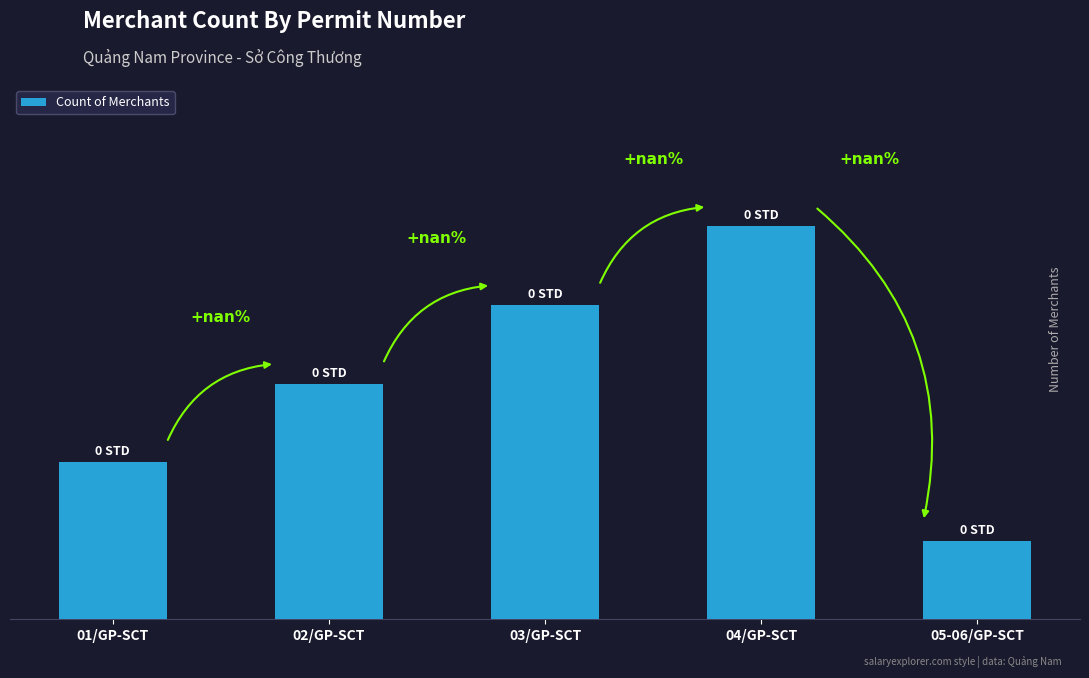

Read the value at 03/GP-SCT.

4